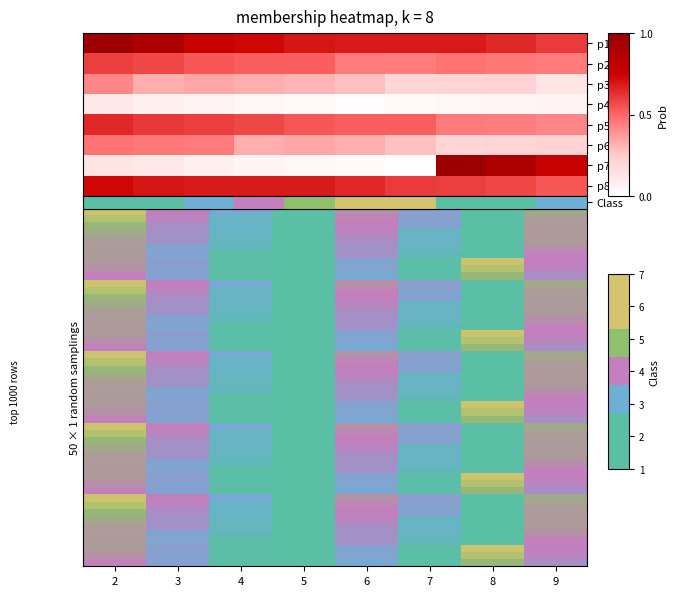

The value of 7 at 3 is 0.7. True or false?

False